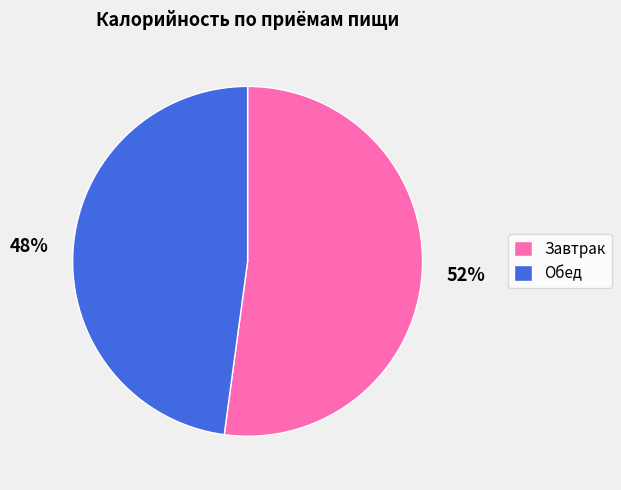

True or false: Обед accounts for 48% of the total.

True